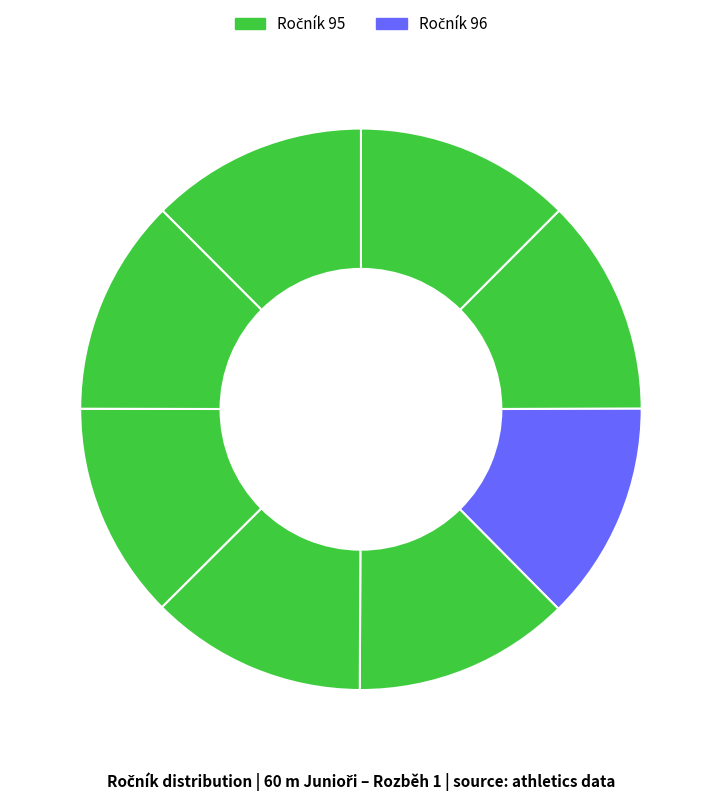

Count the number of slices in the pie.

8